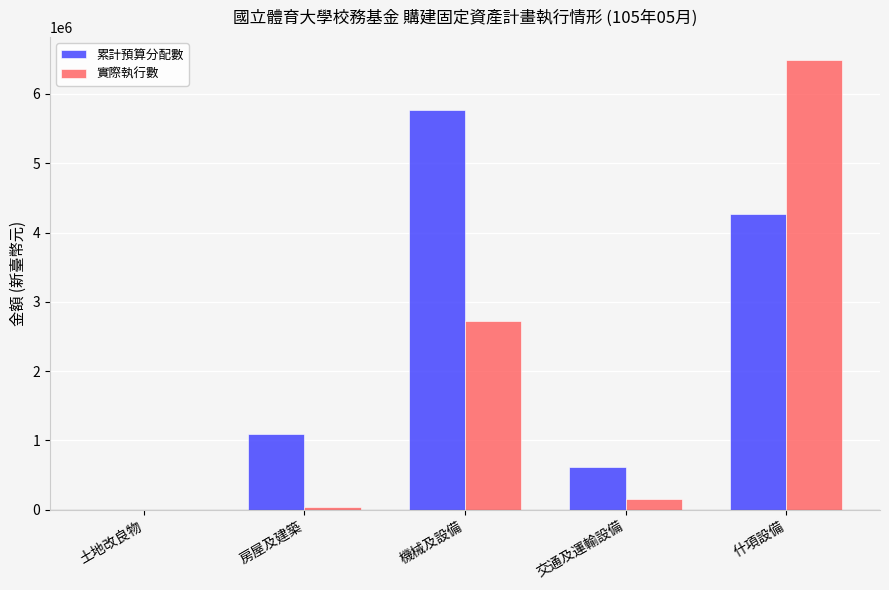

Which label corresponds to the largest value in the chart?

什項設備